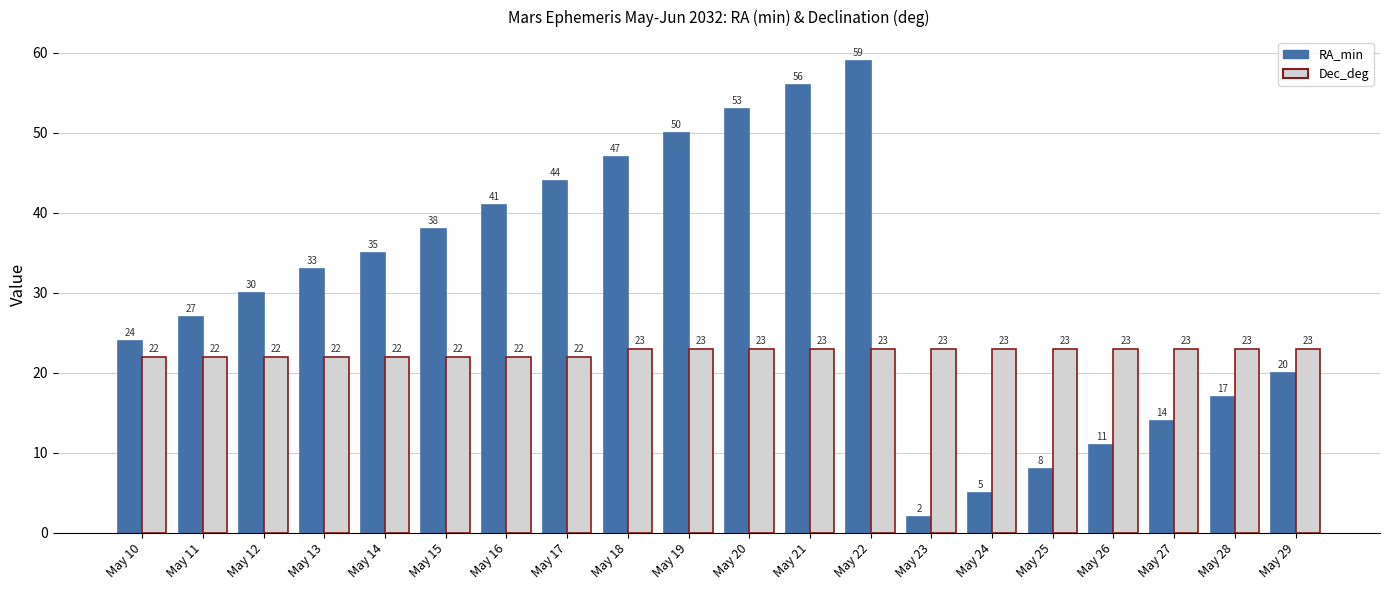

The Dec_deg series shows 23 at May 20. True or false?

True